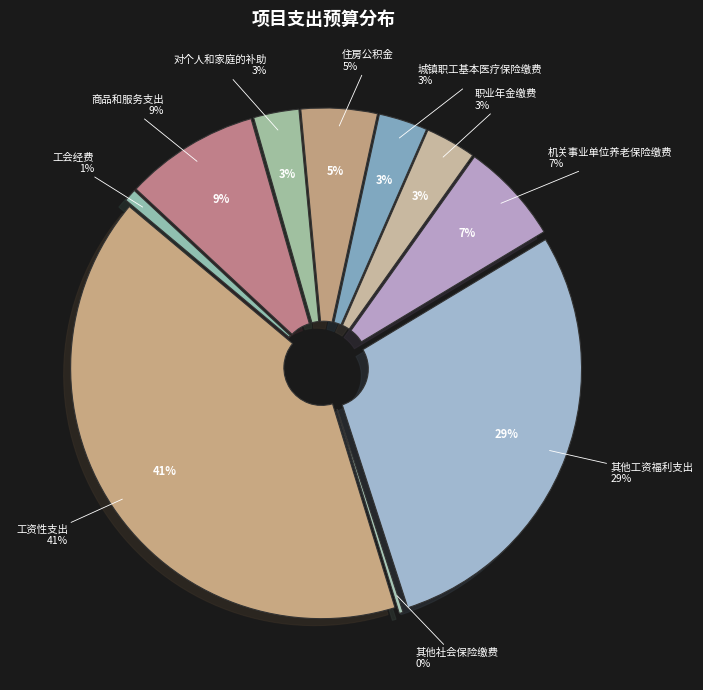

To the nearest percent, what is the combined percentage of 工资性支出 and 城镇职工基本医疗保险缴费?

44%